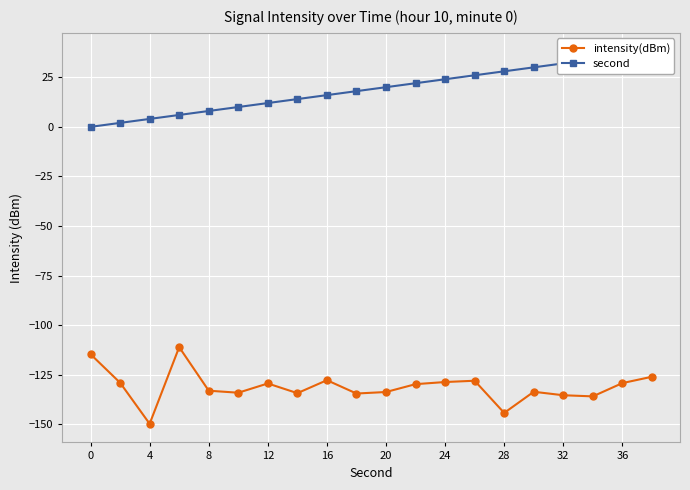

What is the highest value of the intensity(dBm) series?

-111.0